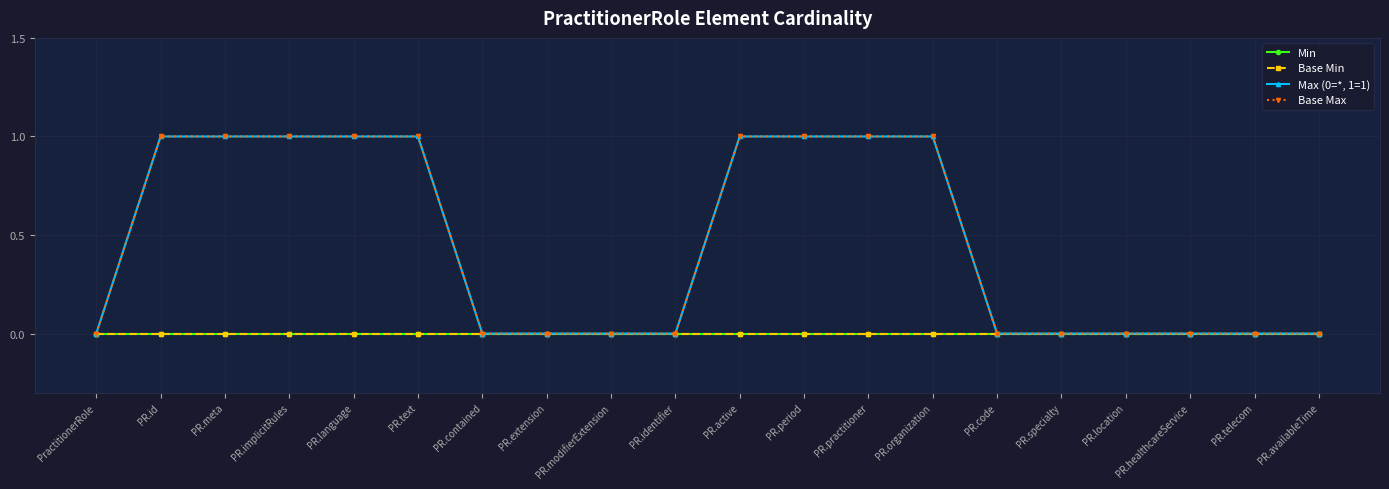

Which label corresponds to the smallest value in the chart?

PractitionerRole